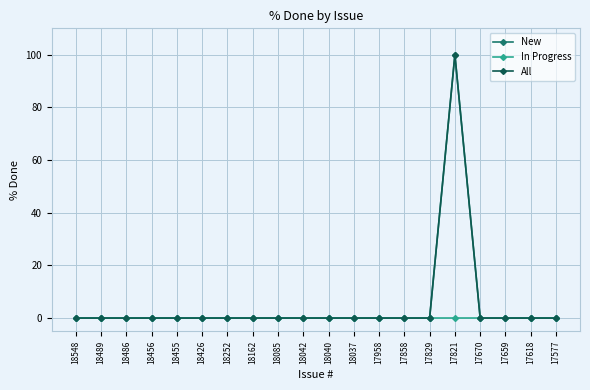

How many lines are shown in the chart?

3